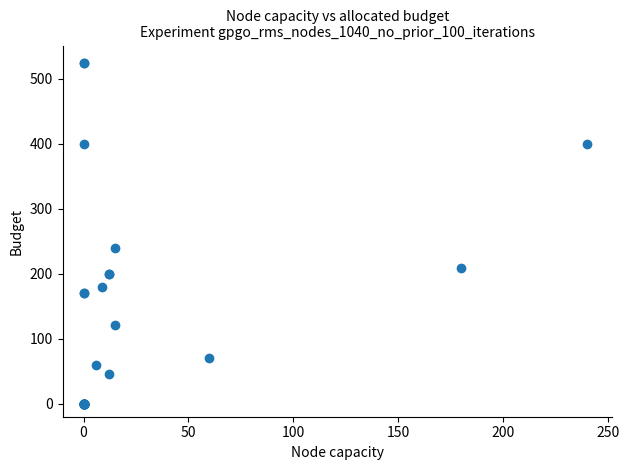

What Y value in the scatter plot is closest to 262?

240.0